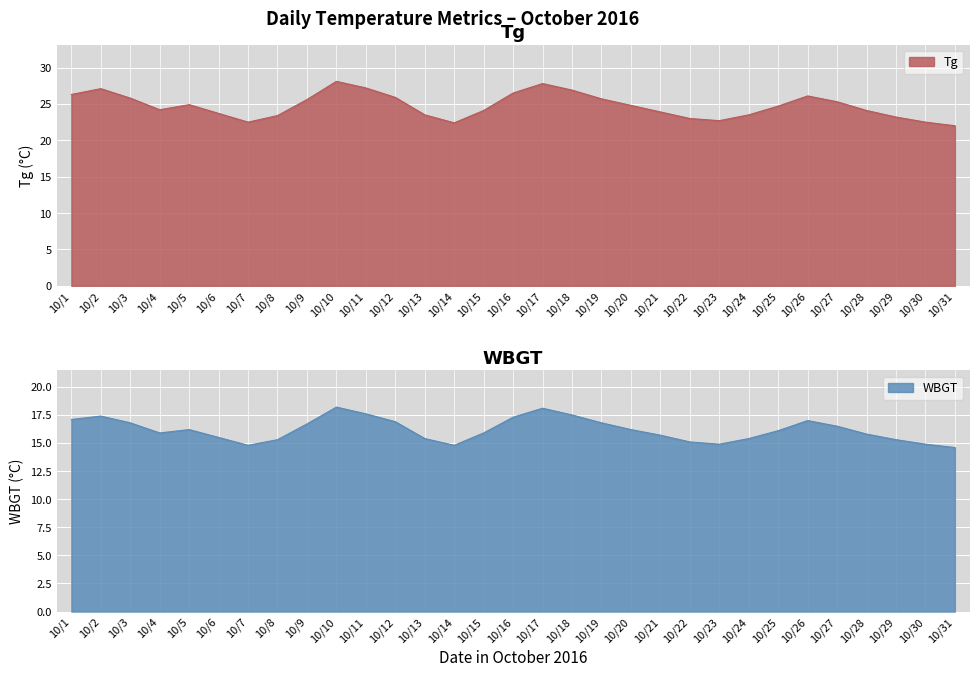

Rank the series by their maximum value, from lowest to highest.

WBGT, Tg